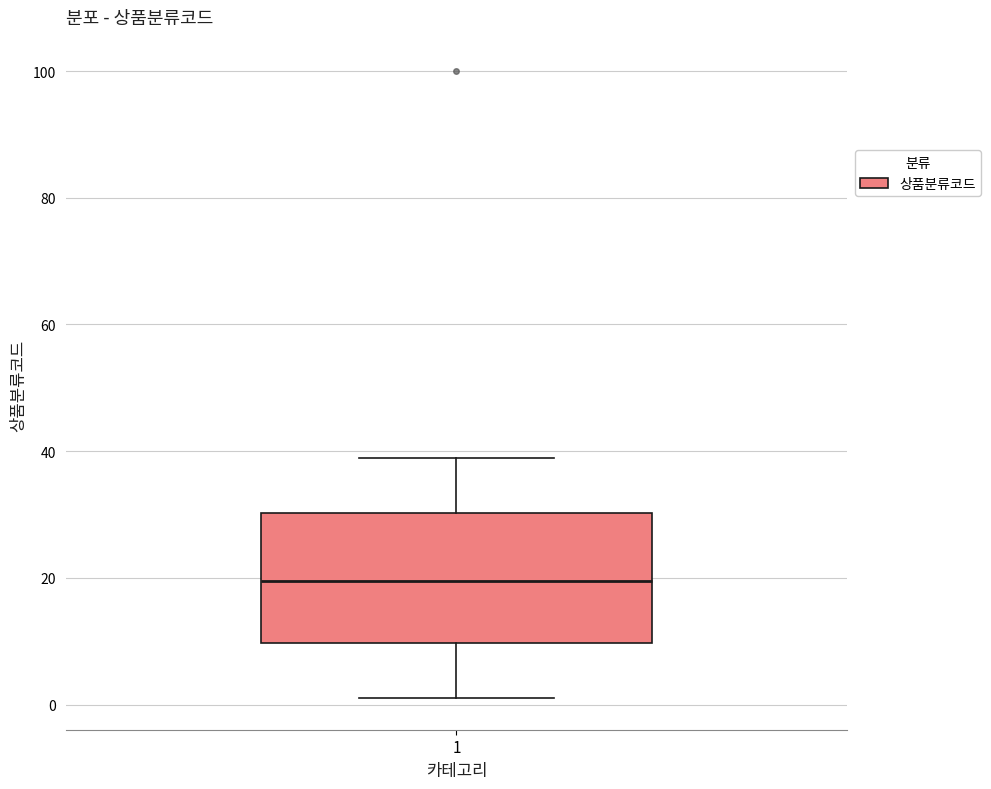

Read this box plot against the y-axis: the position of the median line, the range covered by the box, and the ends of both whiskers. The values are not printed on the chart, so give them approximately, as read against the axis.

median 20, box 10 to 30, whiskers 2 to 40